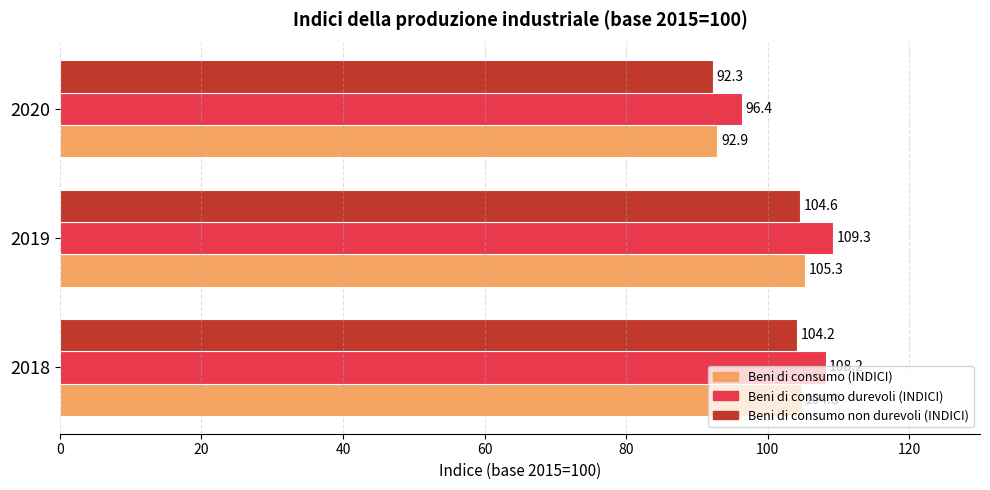

At which label is Beni di consumo (INDICI) closest to 99?

2018